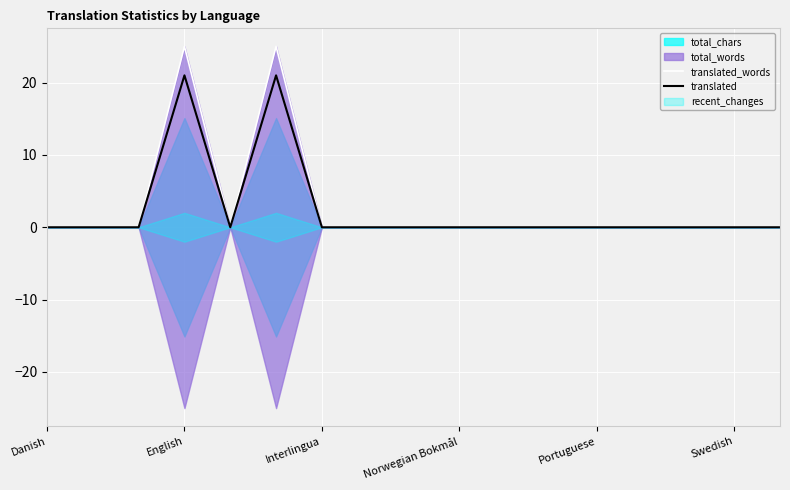

Is the value of translated_words at 9 greater than the value of translated at 13?

No